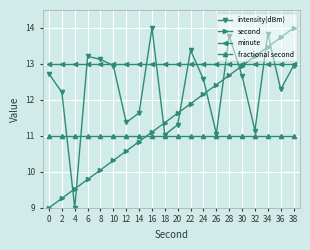

What is the average value of the second series?

11.5